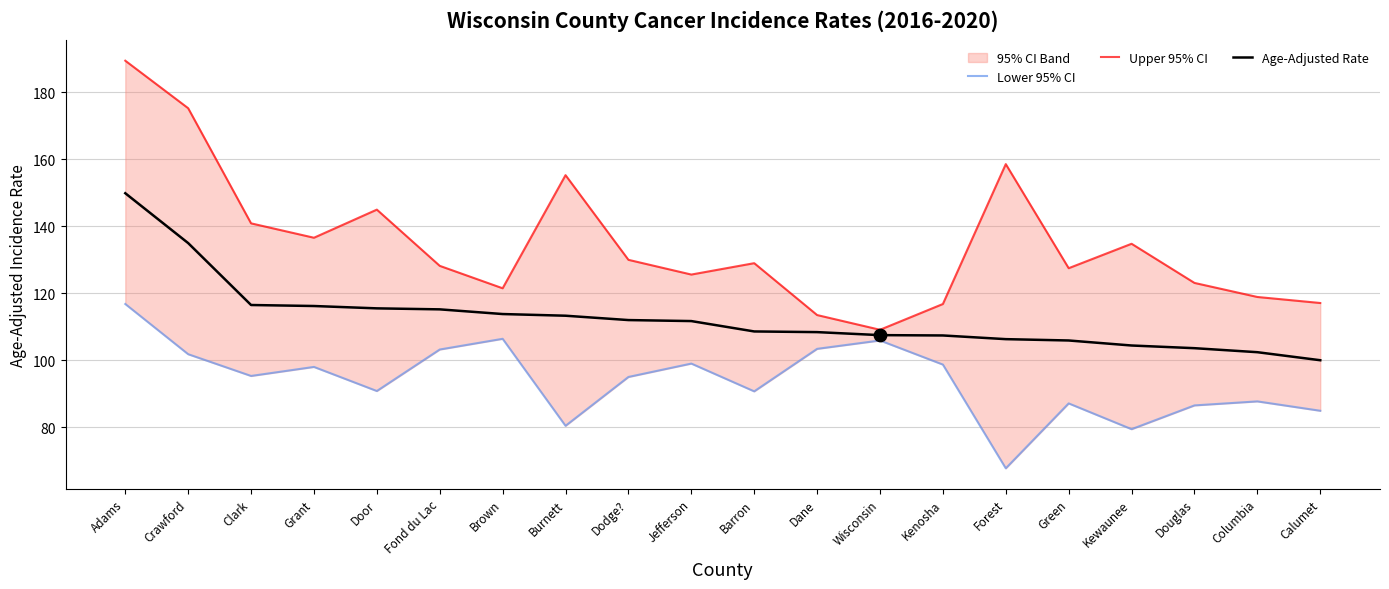

Which series reaches the minimum Y coordinate?

Lower 95% CI